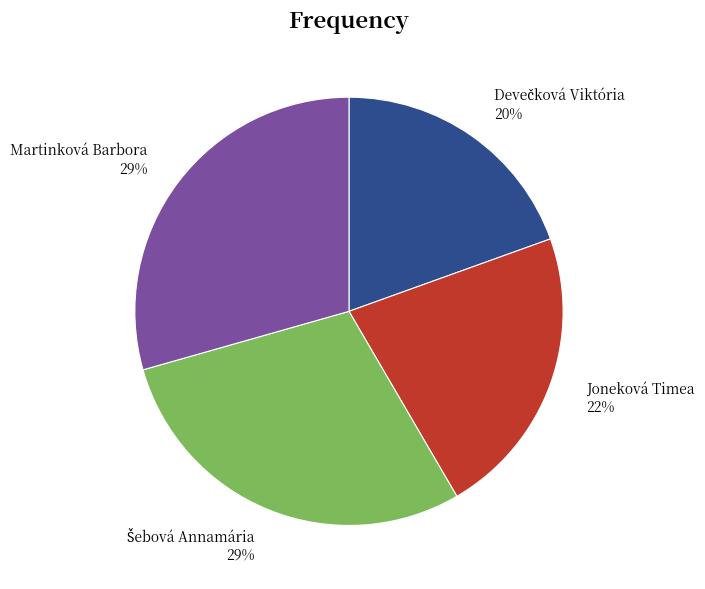

Between Martinková Barbora and Joneková Timea, which is larger?

Martinková Barbora